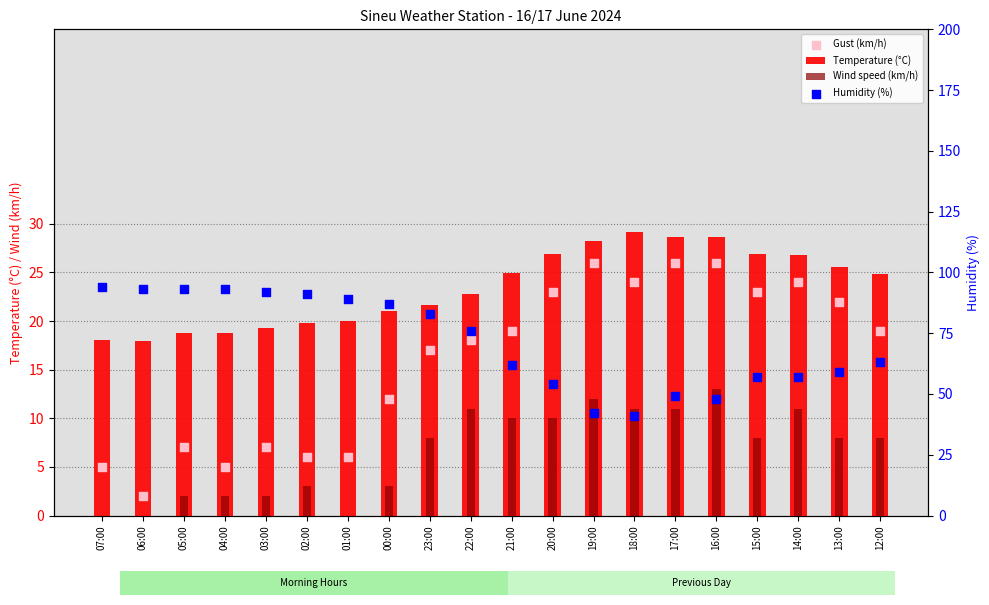

What is the total value across all series at 02:00?

119.8